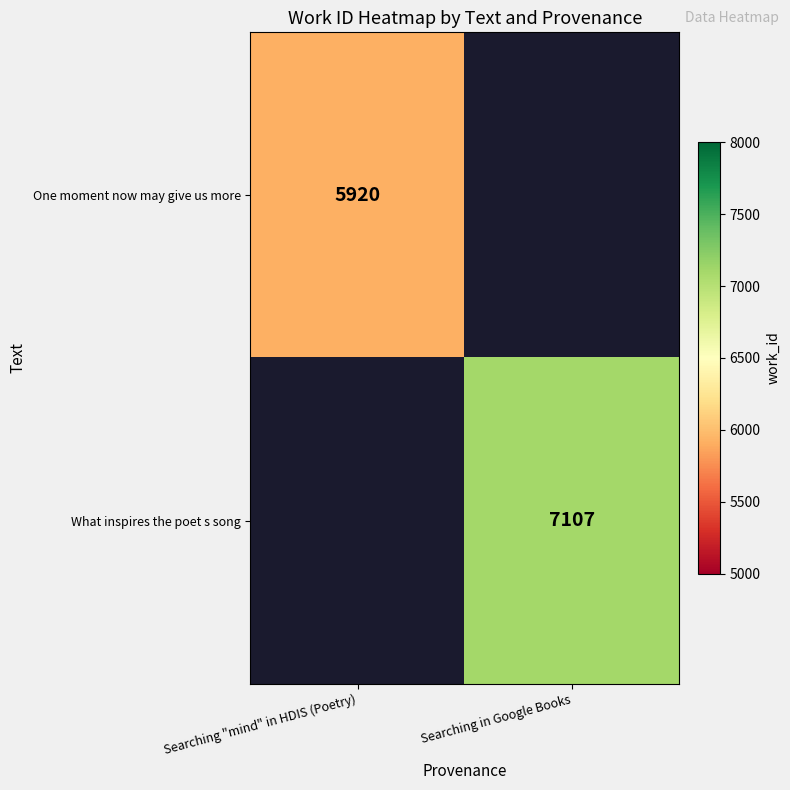

True or false: One moment now may give us more has a value of 5920 at Searching "mind" in HDIS (Poetry).

True